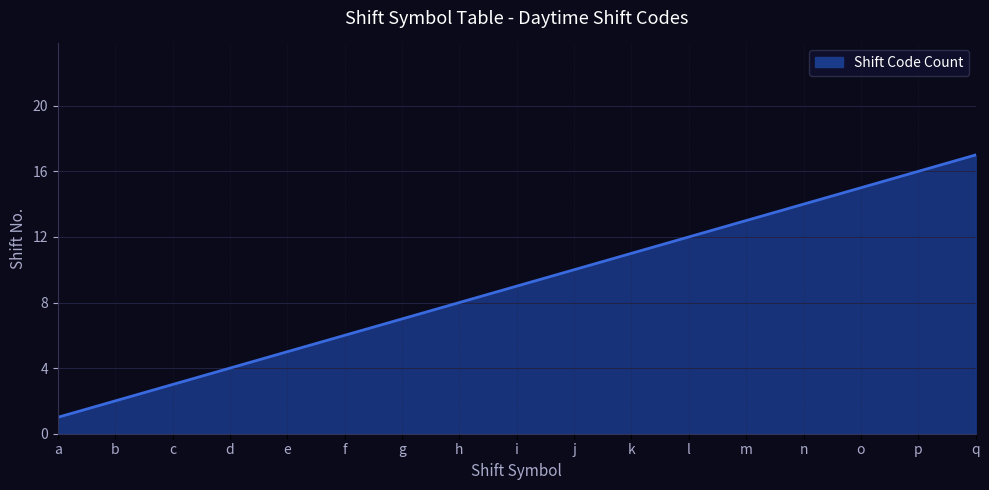

Rank the categories by value from highest to lowest.

q, p, o, n, m, l, k, j, i, h, g, f, e, d, c, b, a